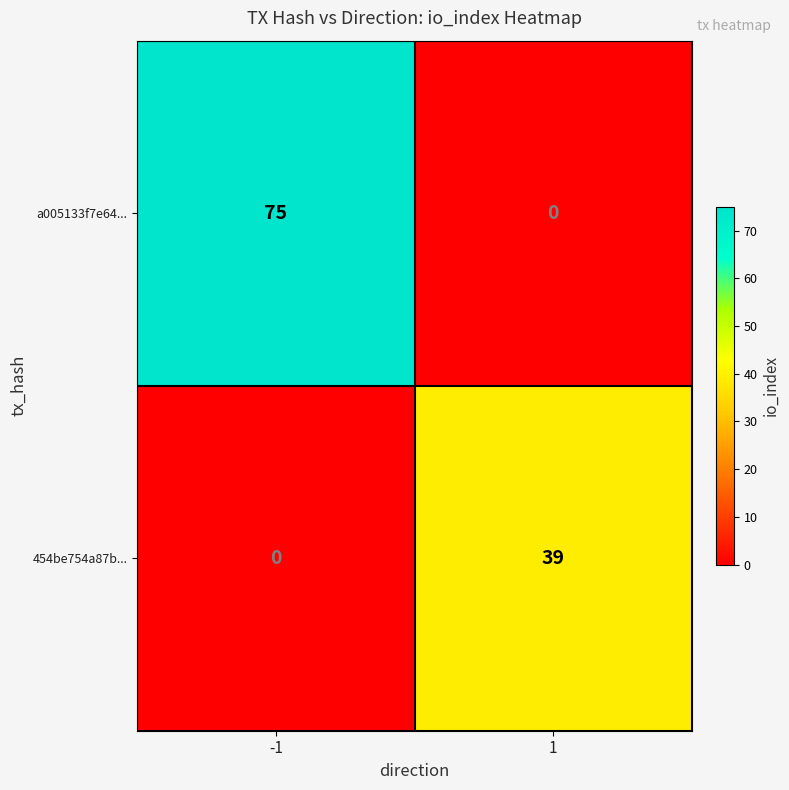

Which series has the widest spread of values?

a005133f7e64...